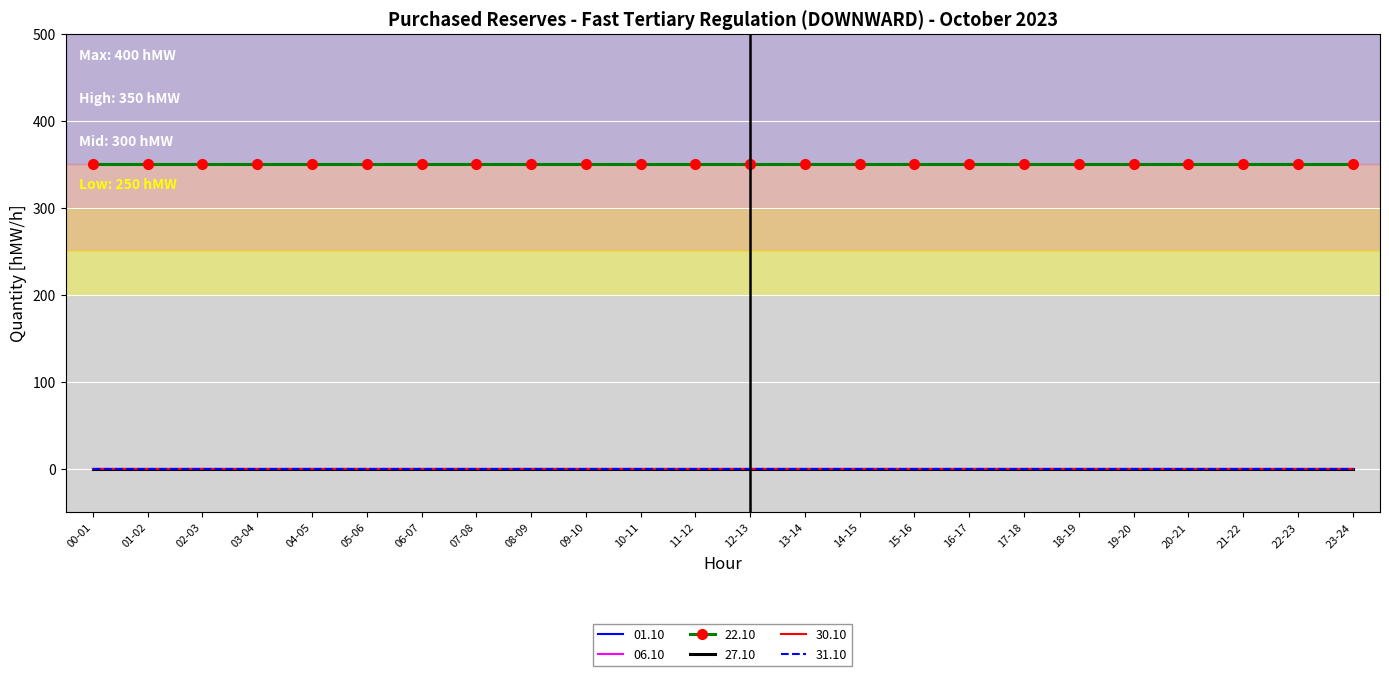

Which category has the lowest value in the 22.10 series?

00-01